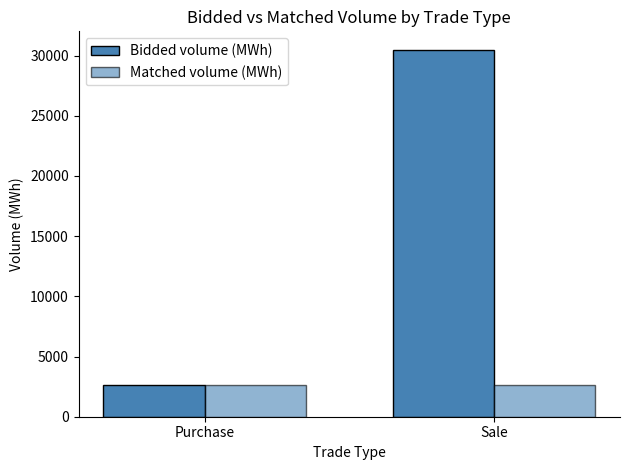

How many data points does each series have?

2